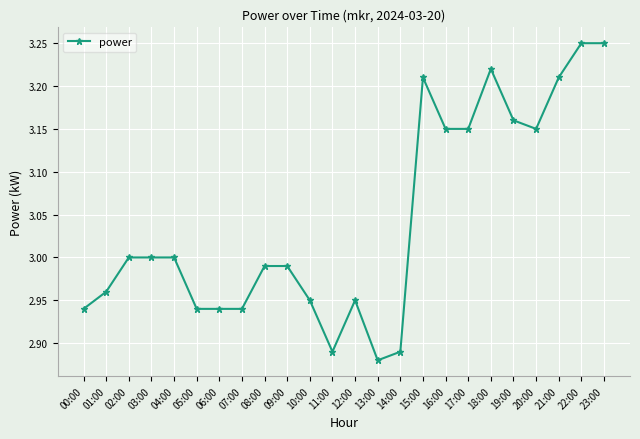

How many lines are shown in the chart?

1